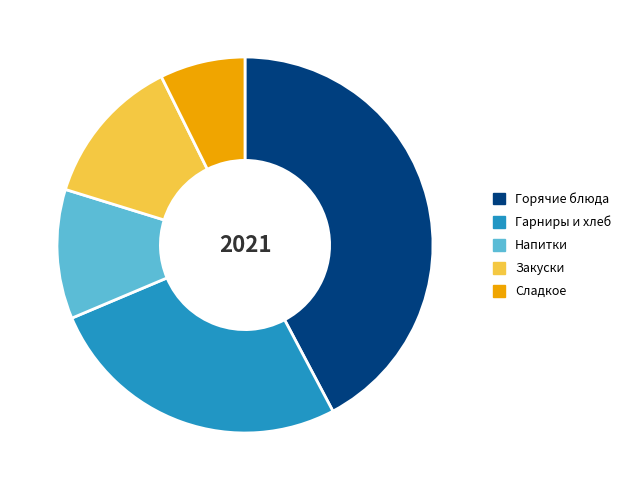

True or false: Горячие блюда accounts for 42% of the total.

True